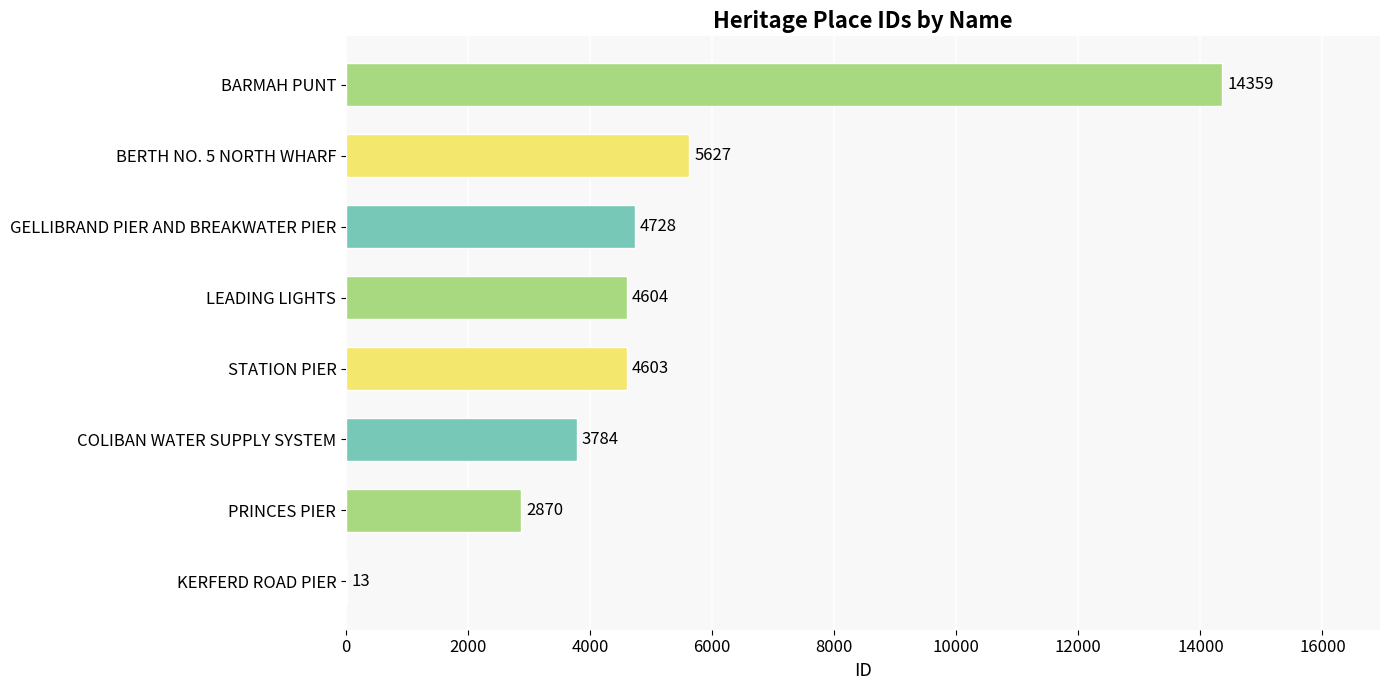

At which label is the value closest to 7186?

BERTH NO. 5 NORTH WHARF